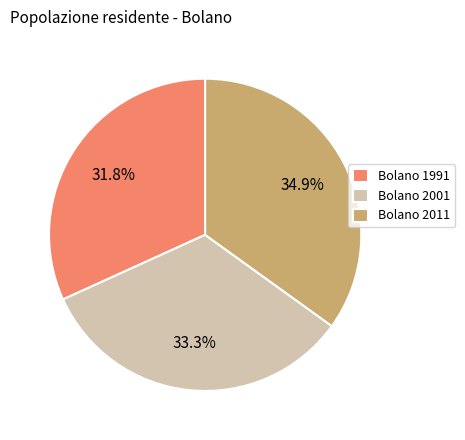

The Bolano 2001 slice represents 28% of the pie. True or false?

False